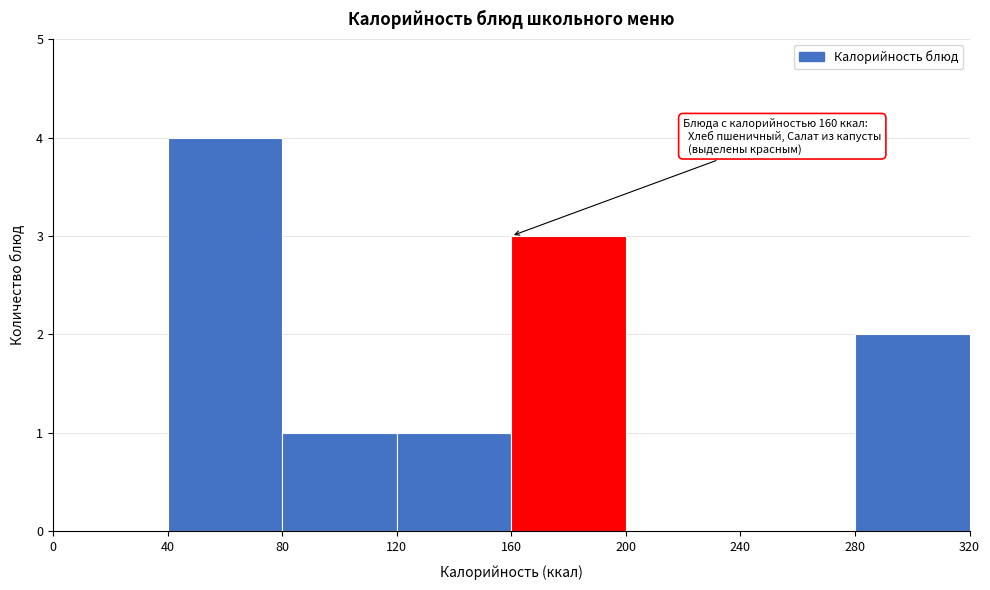

Over which range of the x-axis is the bar tallest?

40 to 80